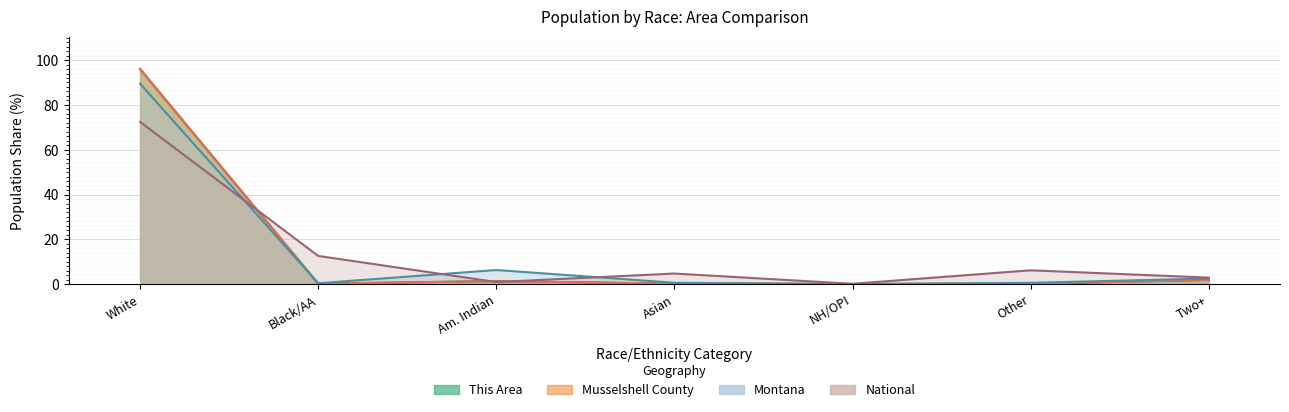

At which category does This Area reach its first local valley?

Black/AA